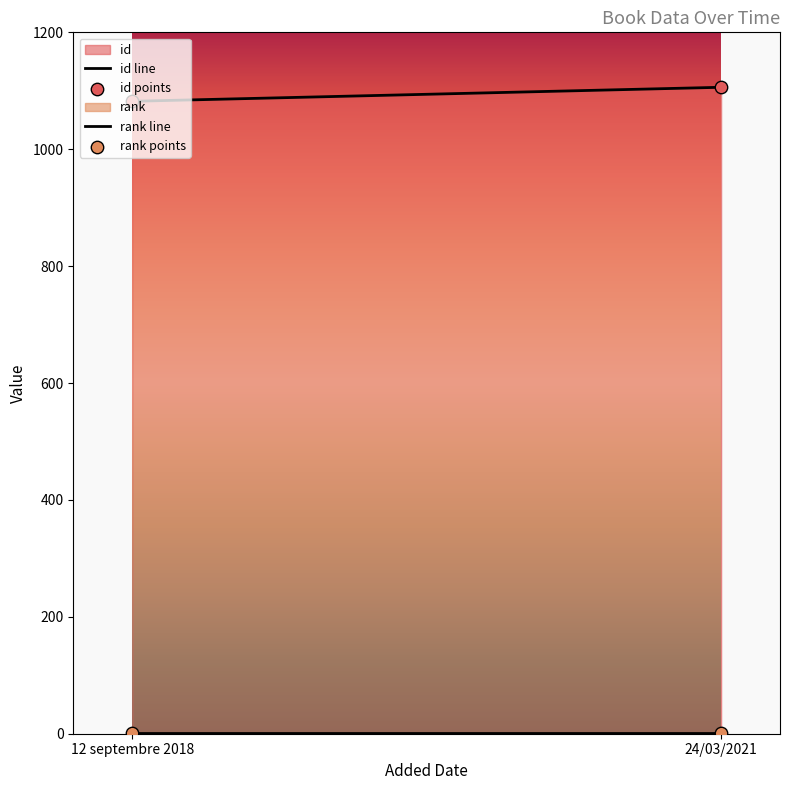

Which series reaches the minimum Y coordinate?

rank